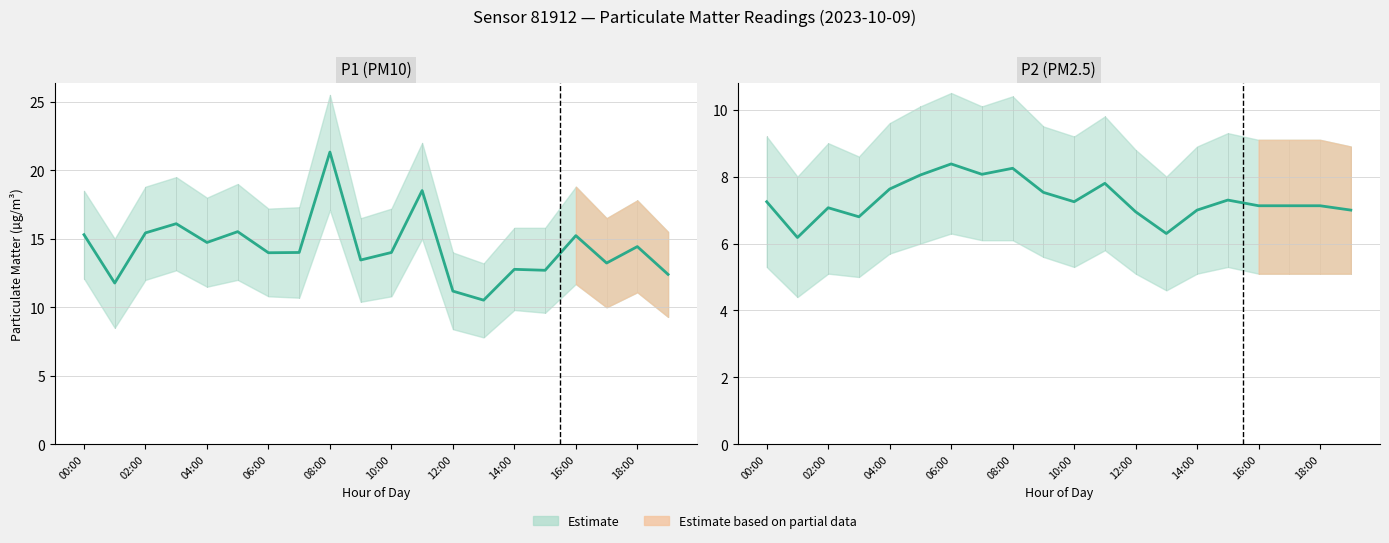

What is the value of the P1 point at the 3rd from the left?

15.4